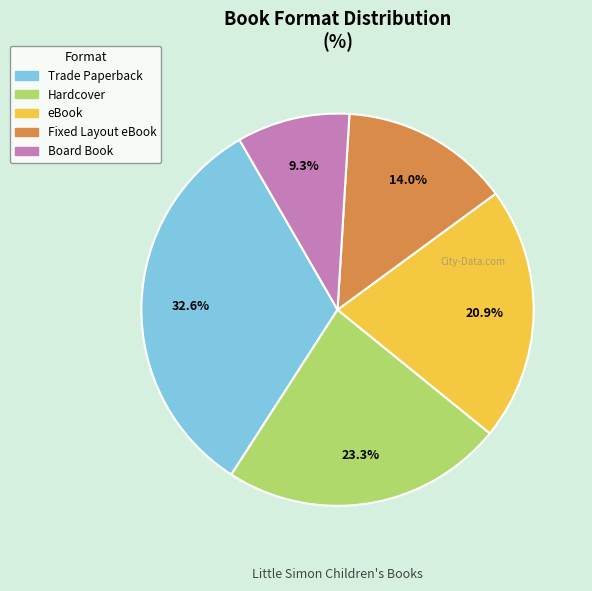

Does any single category account for the majority?

No